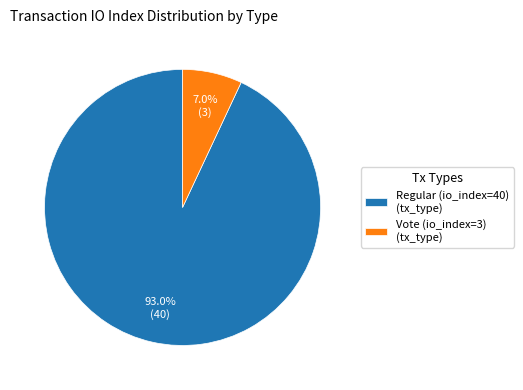

The Vote (io_index=3) slice represents 1% of the pie. True or false?

False